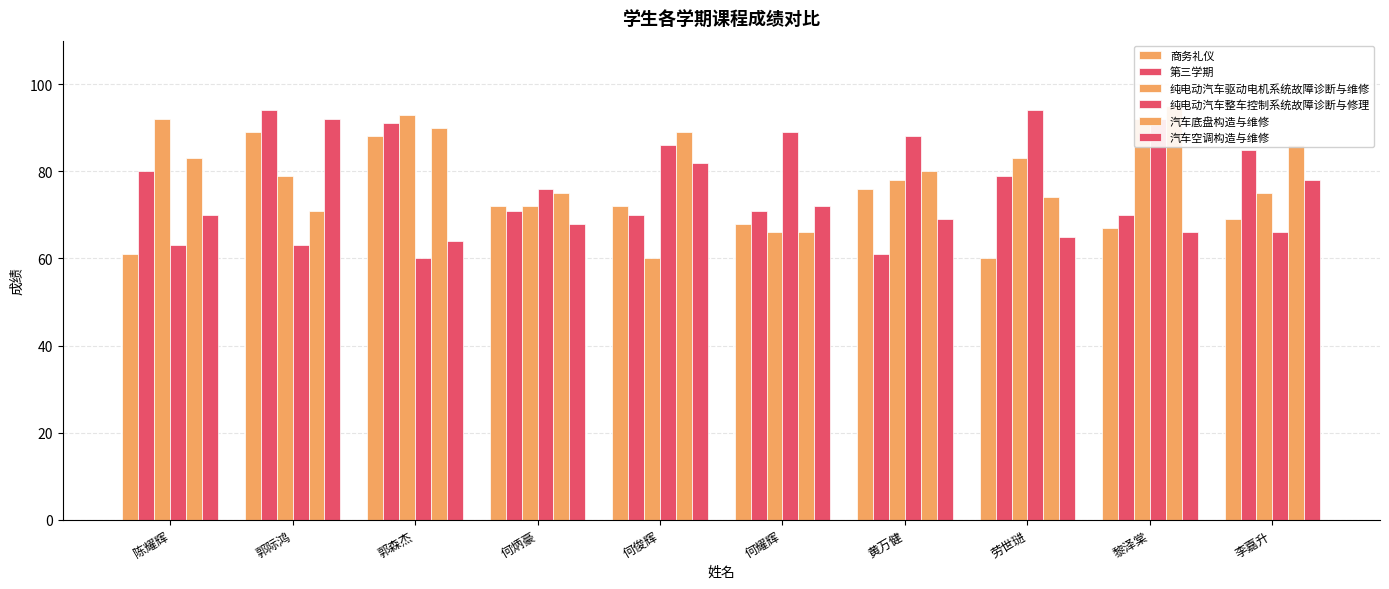

What is the label of the 2nd bar from the left?

郭际鸿